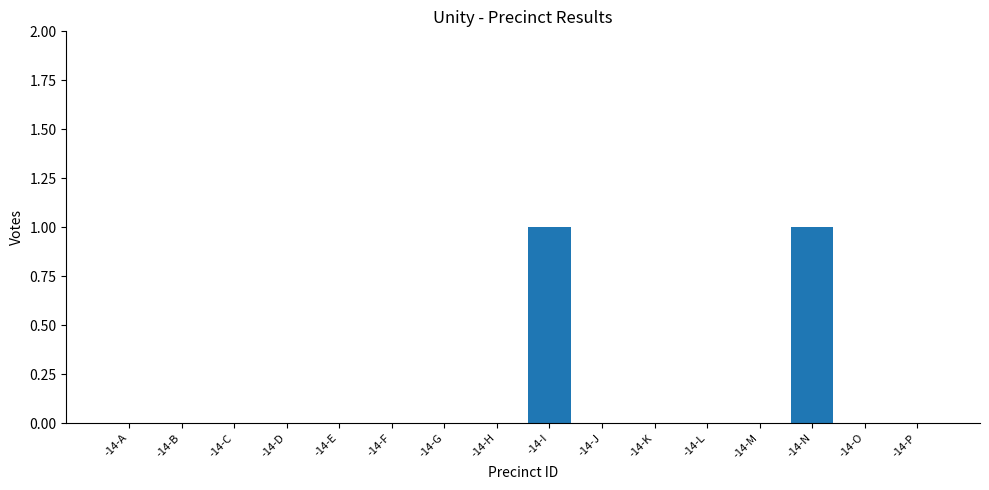

Reading left to right, what are all the values shown in this chart?

-14-A=0	-14-B=0	-14-C=0	-14-D=0	-14-E=0	-14-F=0	-14-G=0	-14-H=0	-14-I=1	-14-J=0	-14-K=0	-14-L=0	-14-M=0	-14-N=1	-14-O=0	-14-P=0